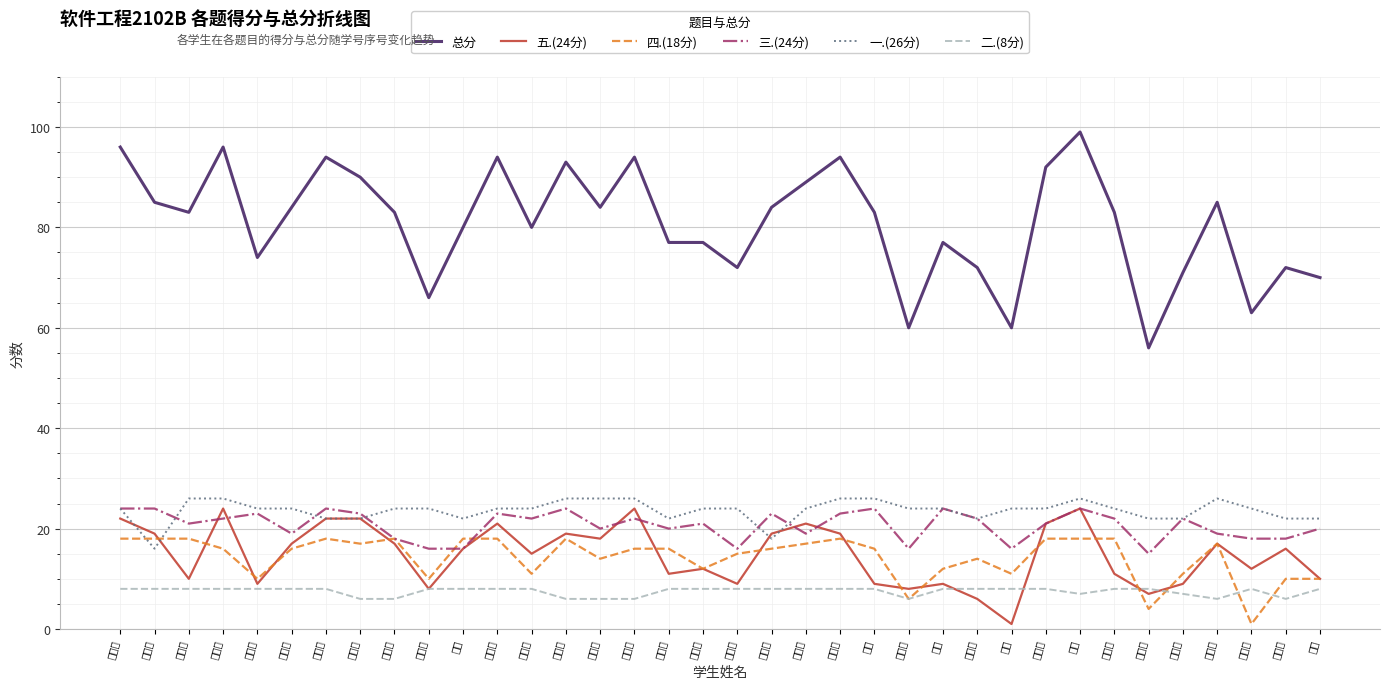

At which label does 三.(24分) reach its minimum?

席梦辉